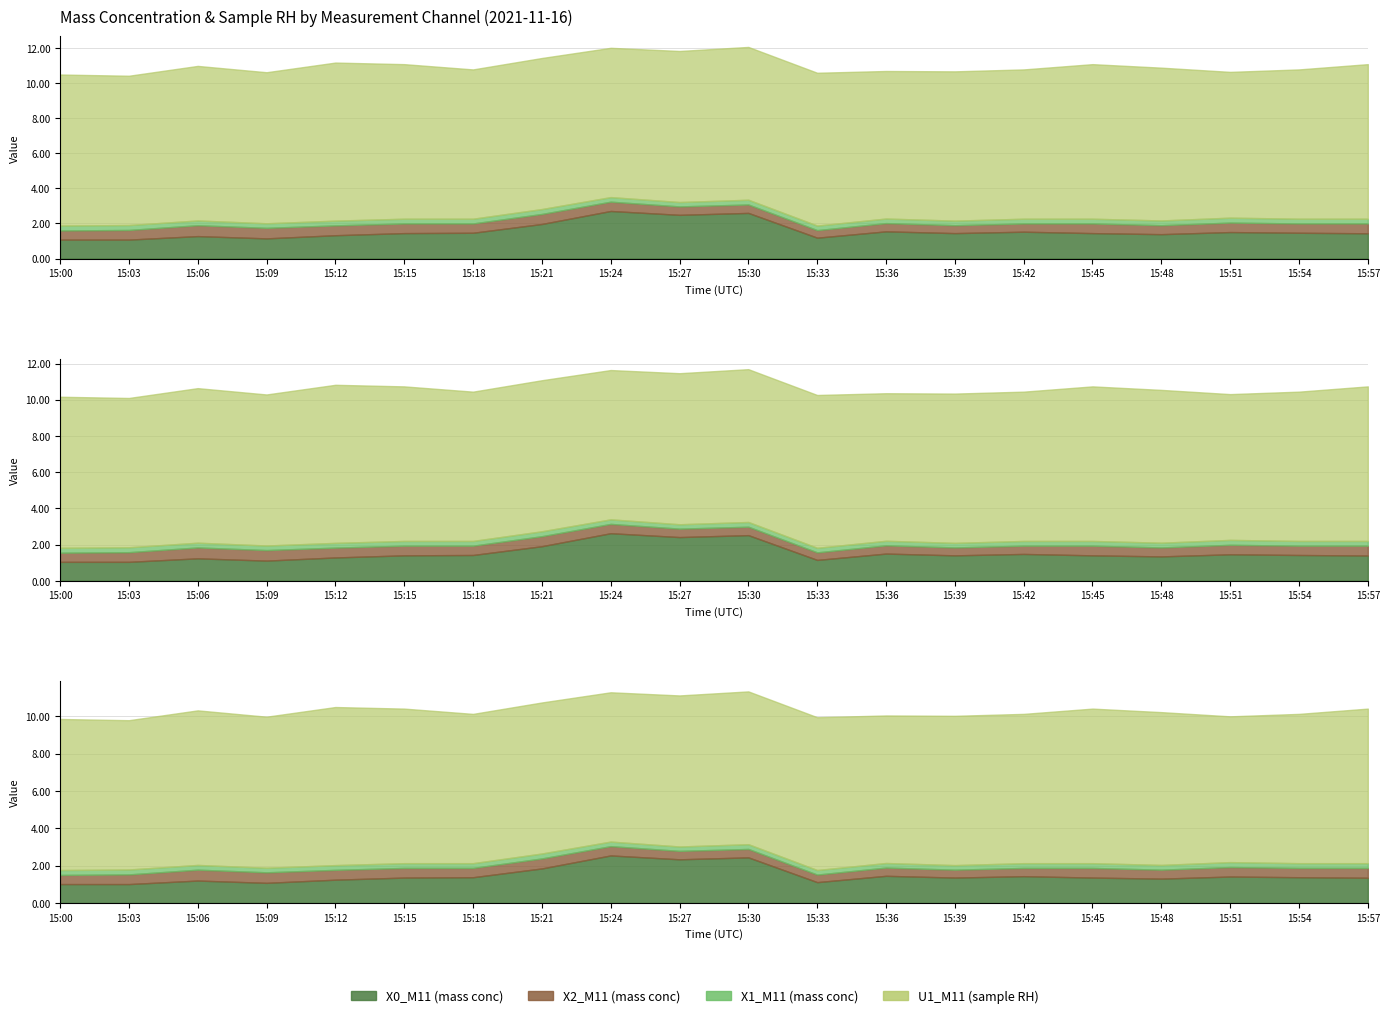

Which series has the widest spread of values?

X0_M11 (mass conc)